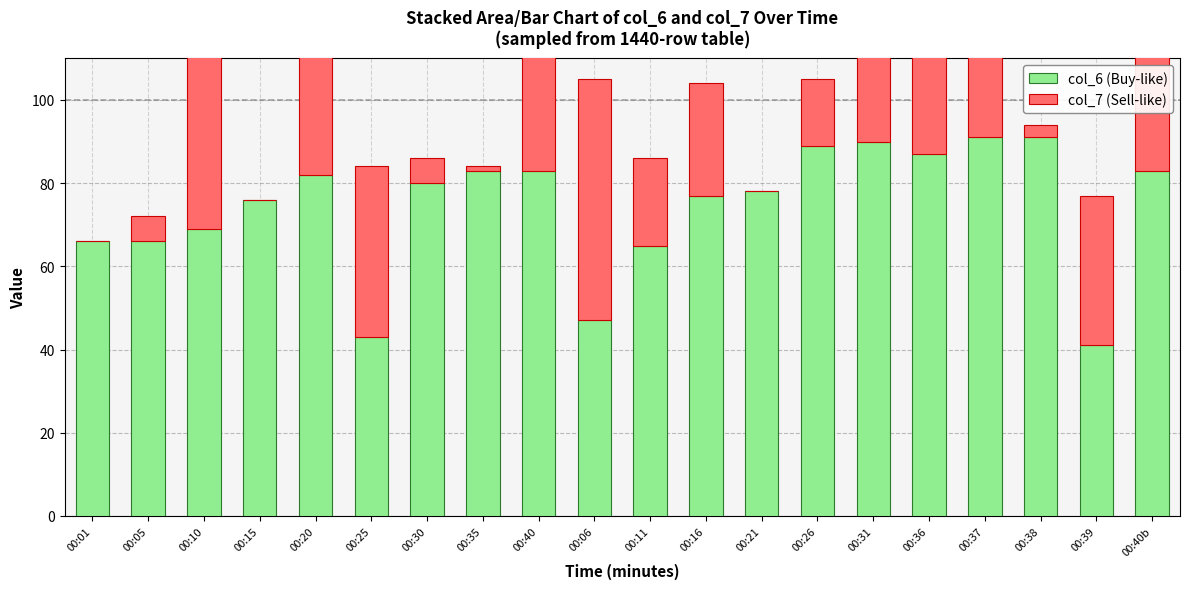

Count the number of categories in the chart.

20